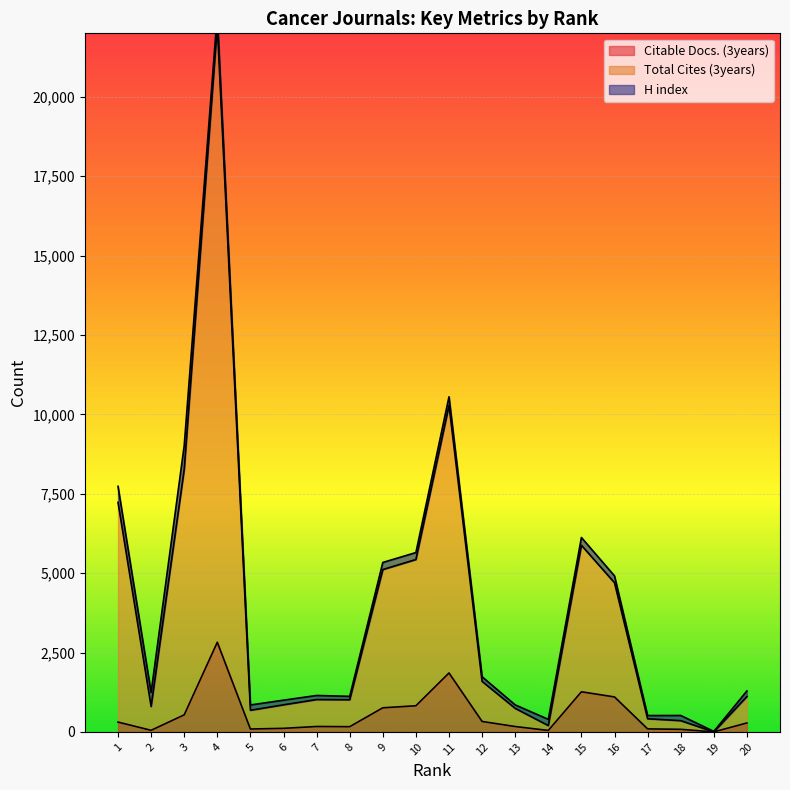

What is the average value of the Citable Docs. (3years) series?

553